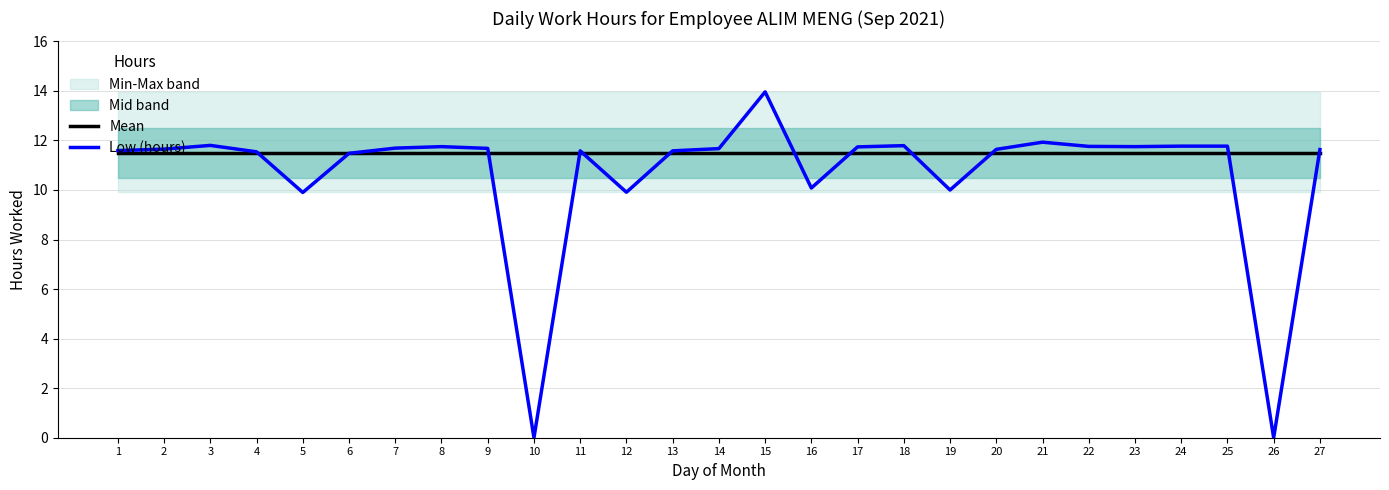

Does the chart display data point markers on the line(s)?

No